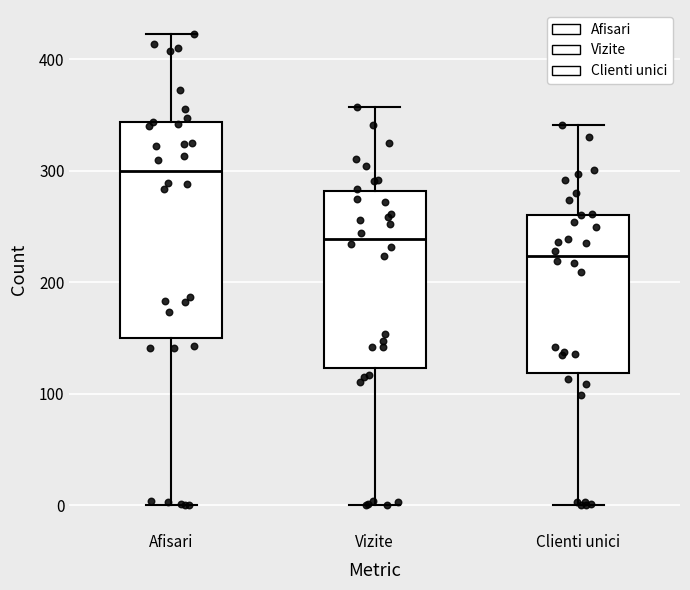

Reading left to right, read every box against the y-axis: the position of its median line, the range the box covers, and the ends of its whiskers. The values are not printed on the chart, so give them approximately, as read against the axis.

Afisari: median 300, box 150 to 340, whiskers 0 to 420
Vizite: median 240, box 120 to 280, whiskers 0 to 360
Clienti unici: median 220, box 120 to 260, whiskers 0 to 340